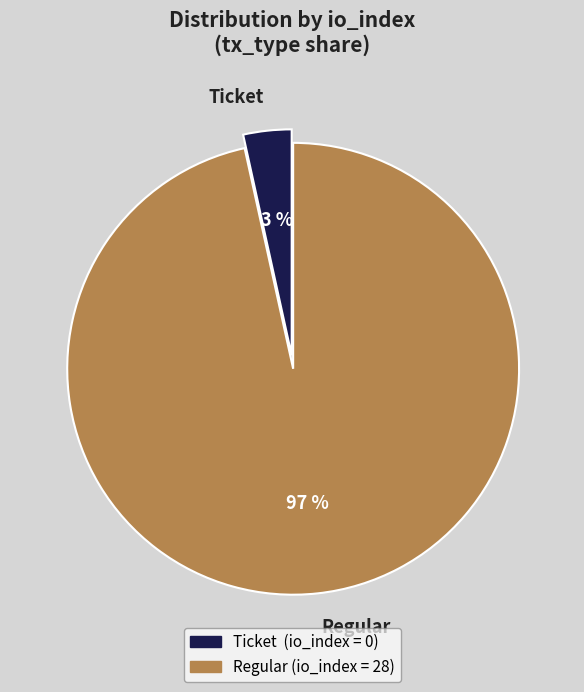

Rank the categories by value from highest to lowest.

Regular, Ticket